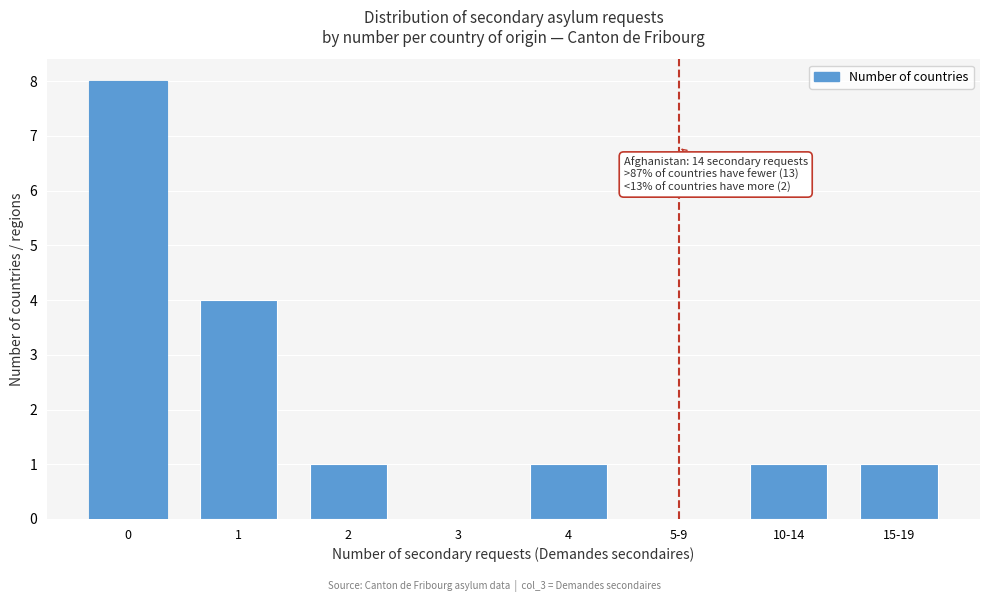

Reading left to right, extract all data points from this chart.

0=8	1=4	2=1	3=0	4=1	5-9=0	10-14=1	15-19=1